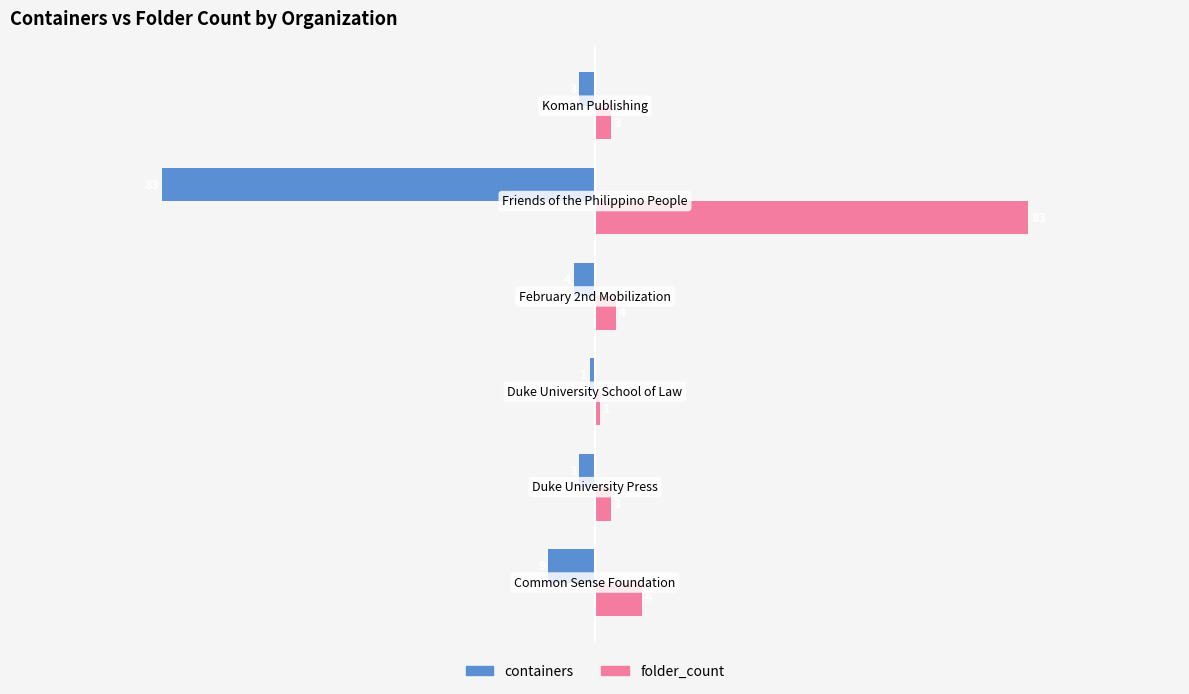

What is the maximum value shown in the chart?

83